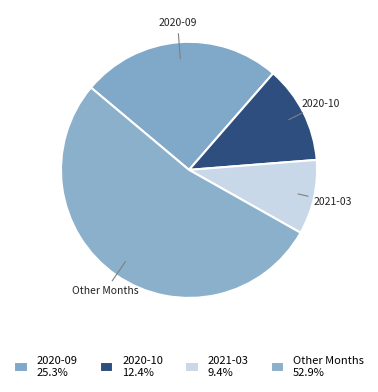

Does 2021-03 account for over 50% of the chart?

No